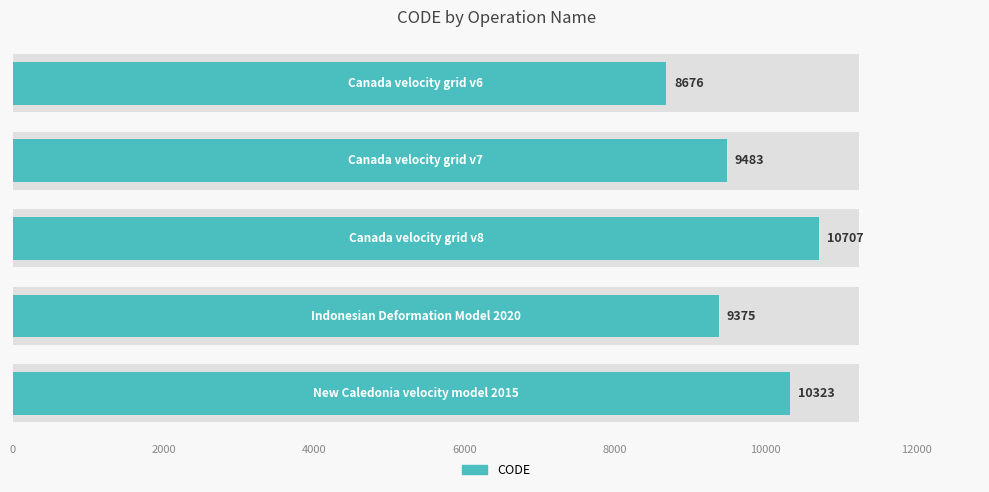

The chart shows a value of 14911 at 2000. True or false?

False